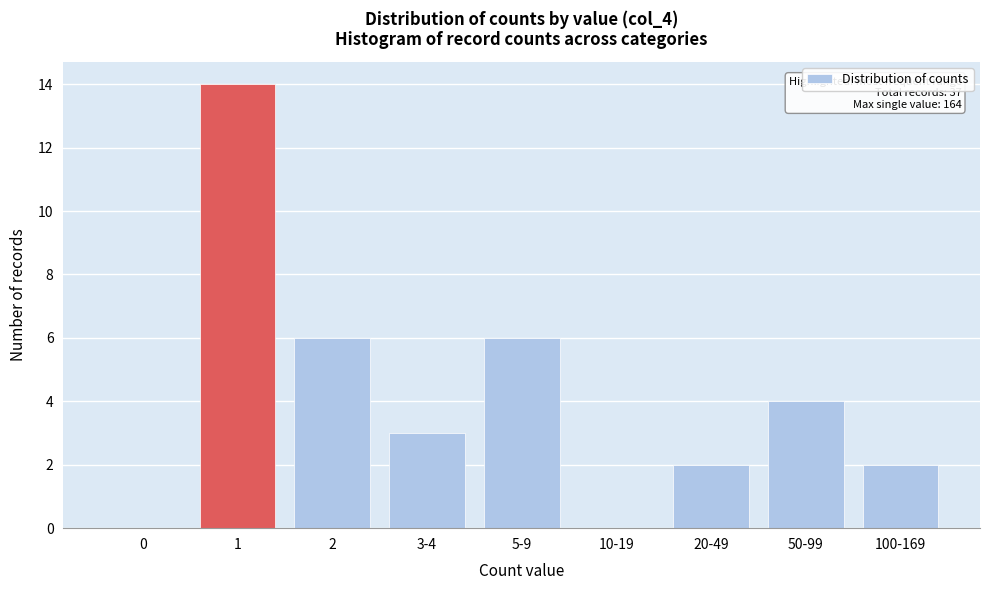

Reading right to left, transcribe all the data shown in this chart.

100-169=2	50-99=4	20-49=2	10-19=0	5-9=6	3-4=3	2=6	1=14	0=0